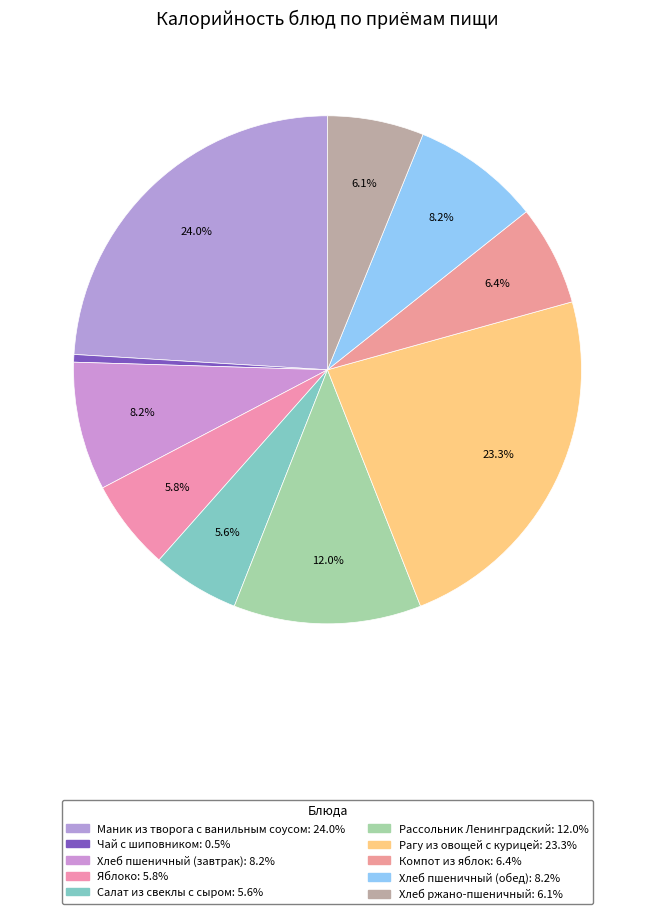

Count the number of slices in the pie.

10